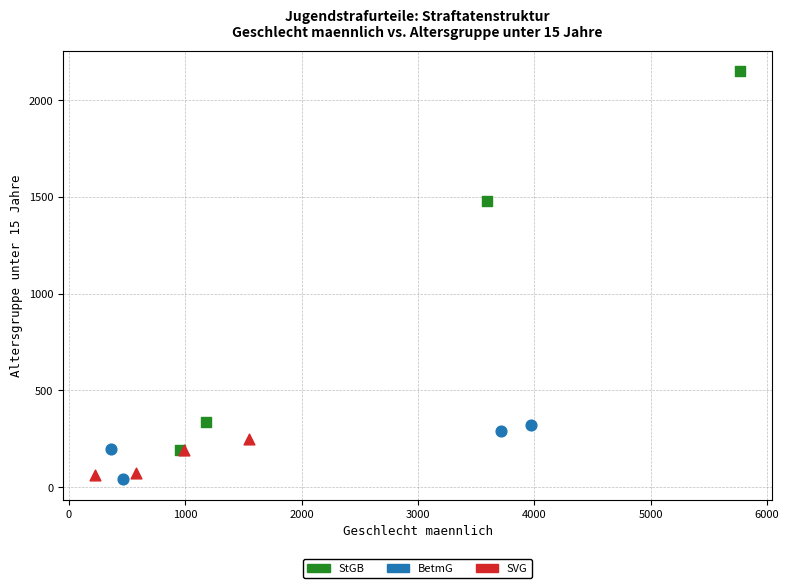

Which series reaches the maximum Y coordinate?

StGB